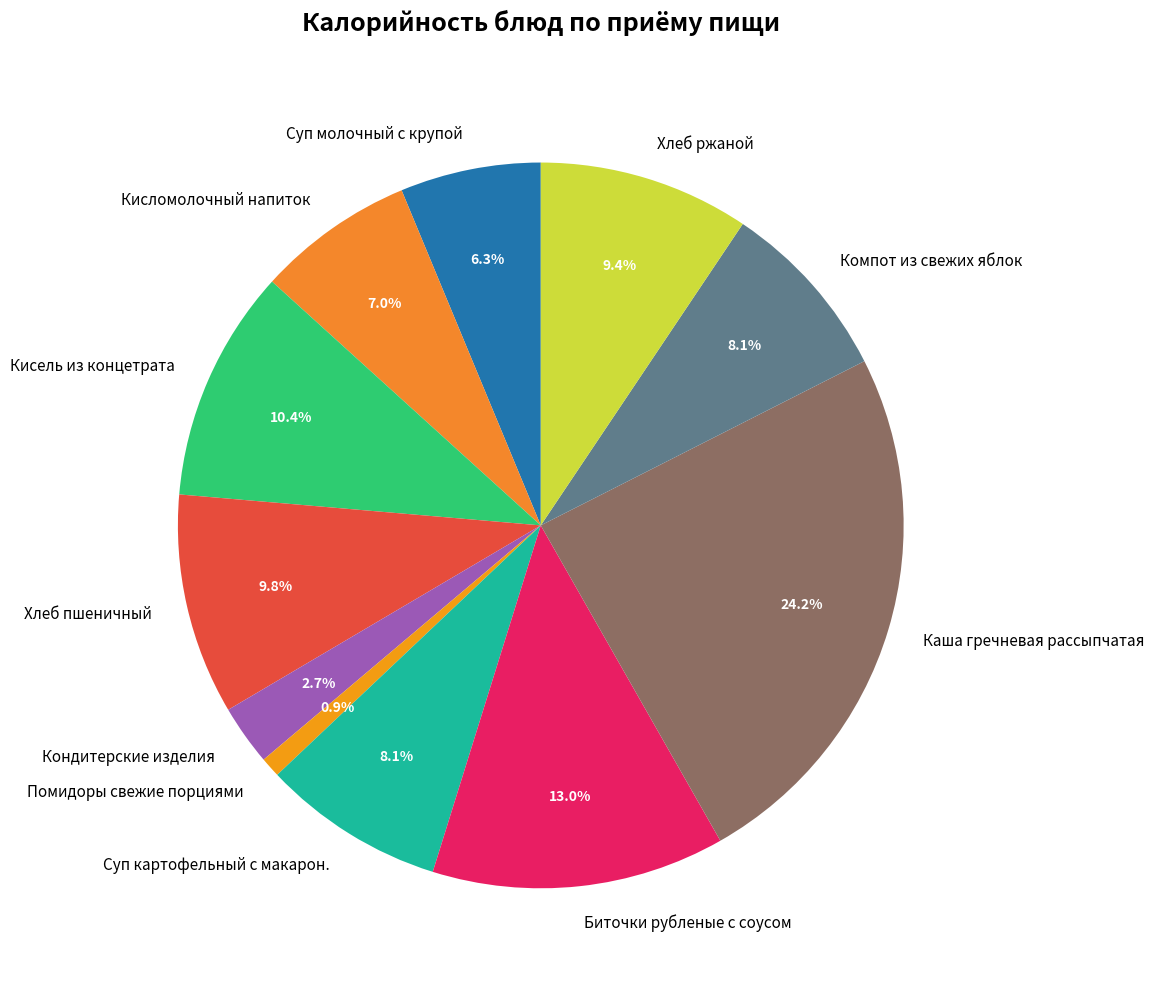

What percentage is the Хлеб ржаной slice, to the nearest percent?

9%